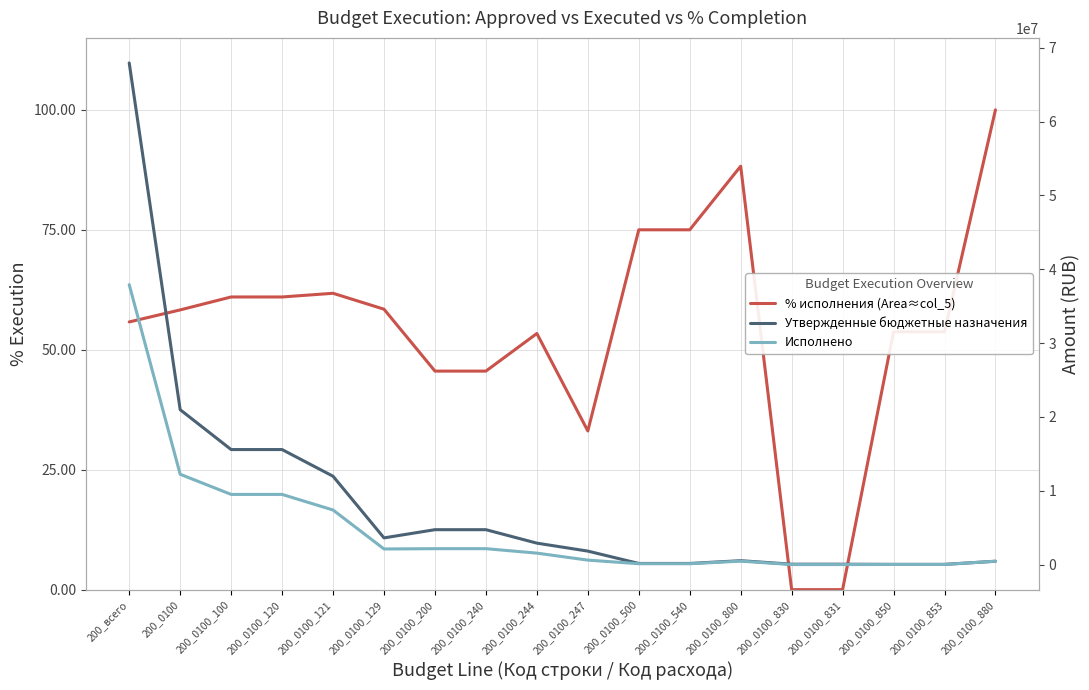

What is the difference between the maximum and minimum values in the % исполнения (Area≈col_5) series?

100.0